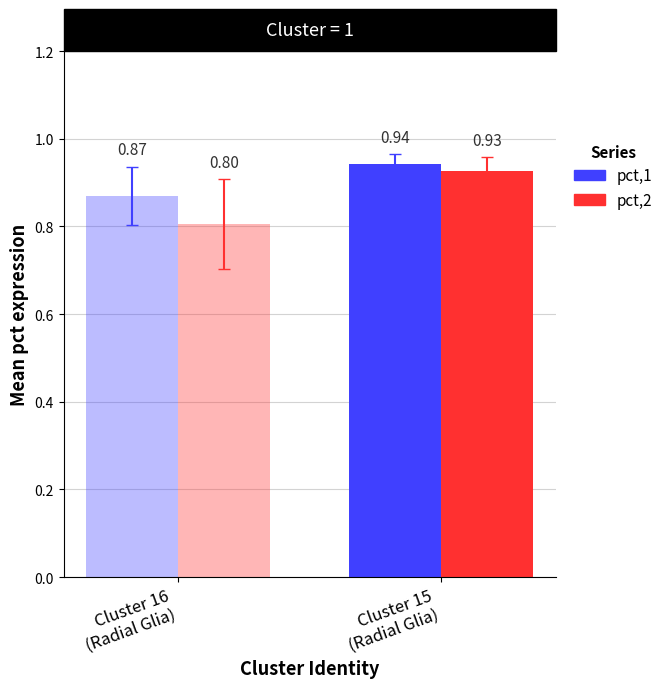

Between 2 and 5, which series saw the biggest shift?

pct,2